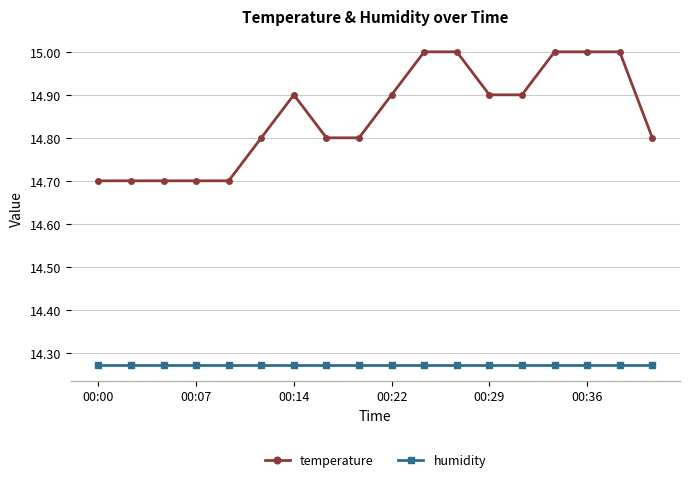

Which series has the largest range (max minus min)?

temperature